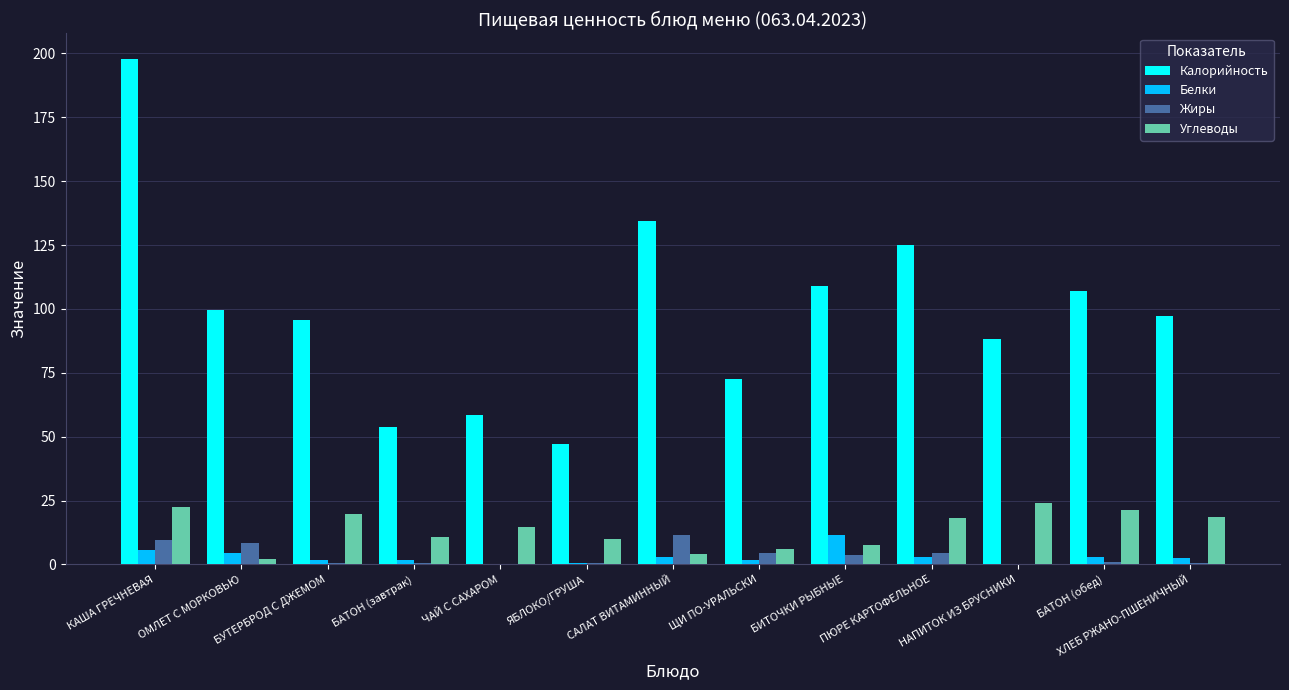

Which series has the largest total across all categories?

Калорийность